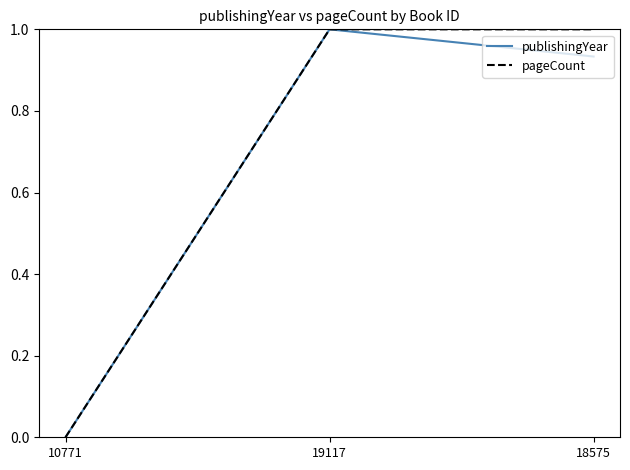

At 18575, list the series in order from smallest to largest.

publishingYear, pageCount